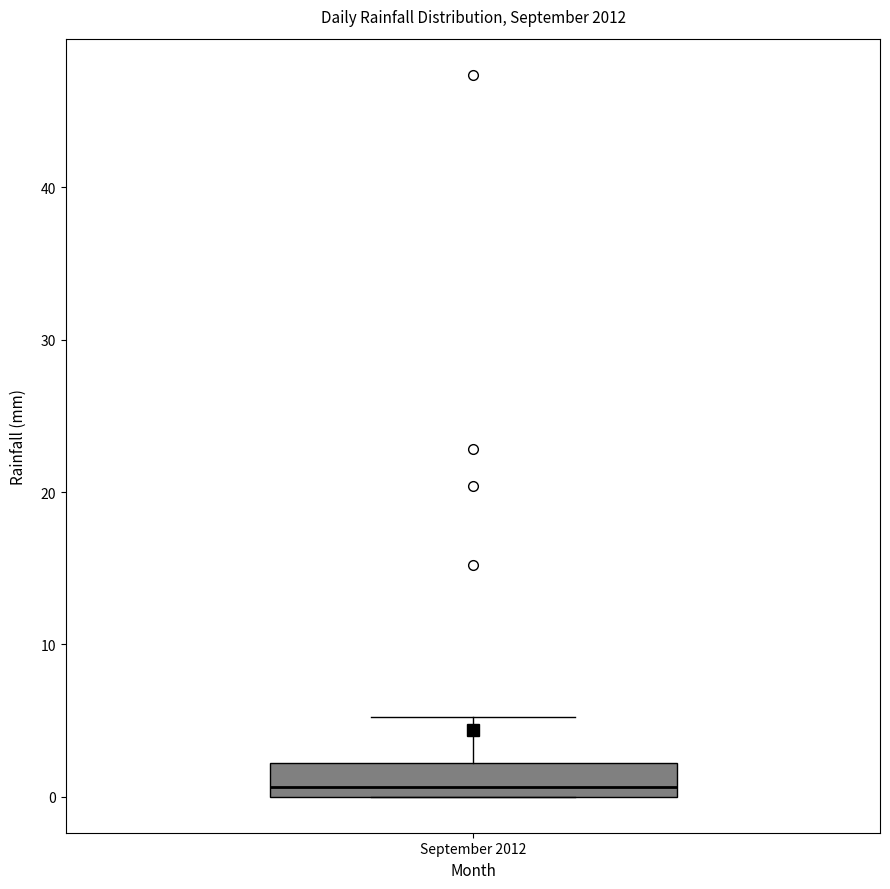

Transcribe this box plot: give where the median line is, the range the box spans, and where the two whiskers end, as read against the y-axis. The values are not printed on the chart, so give them approximately, as read against the axis.

median 1, box 0 to 2, whiskers 0 to 5